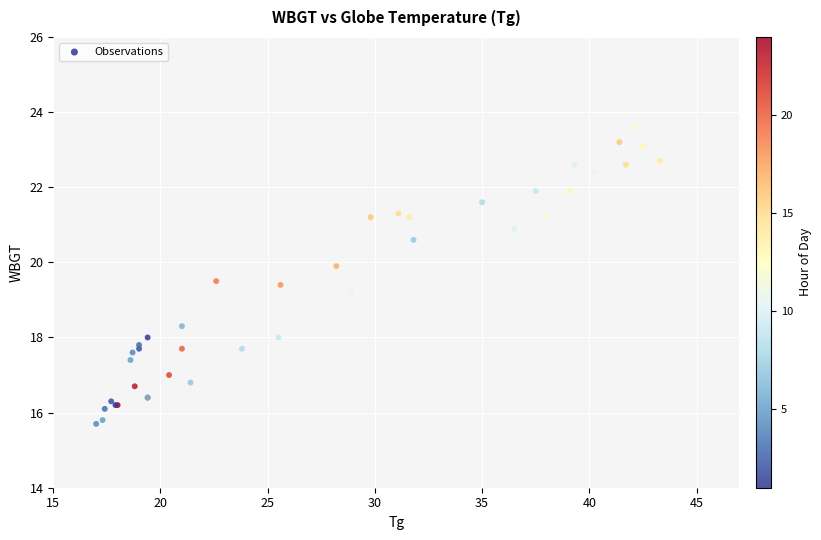

What Y value in the scatter plot is closest to 19?

19.2